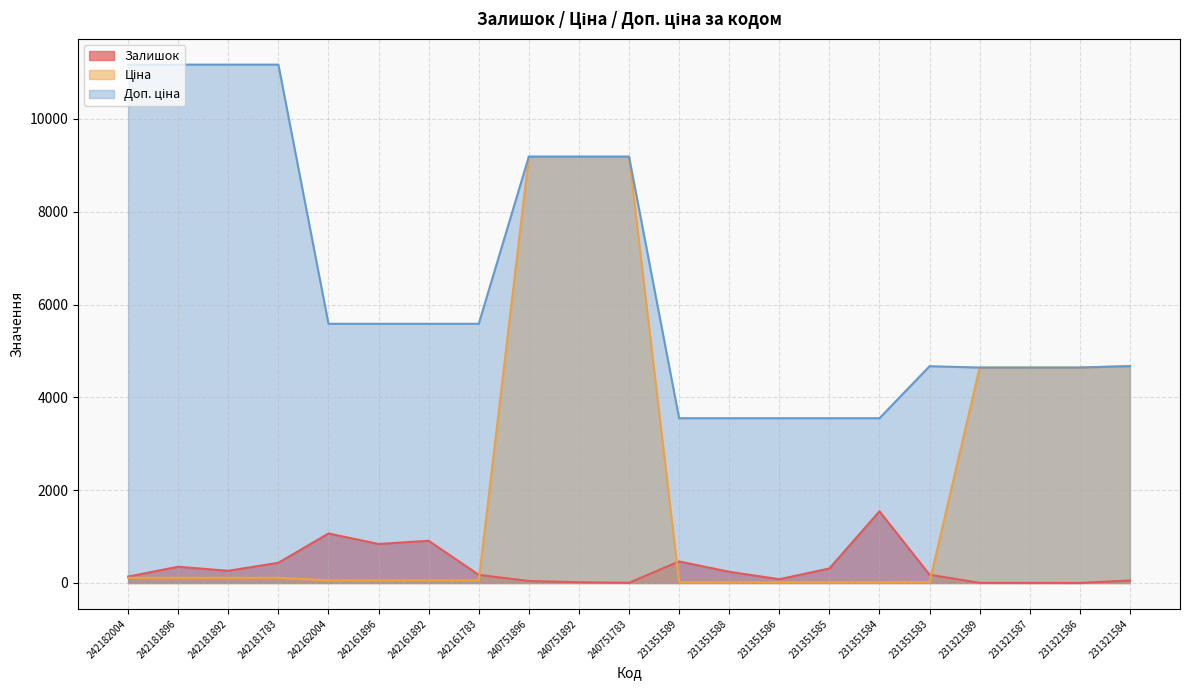

True or false: Ціна has more than 2 interior local peaks.

False